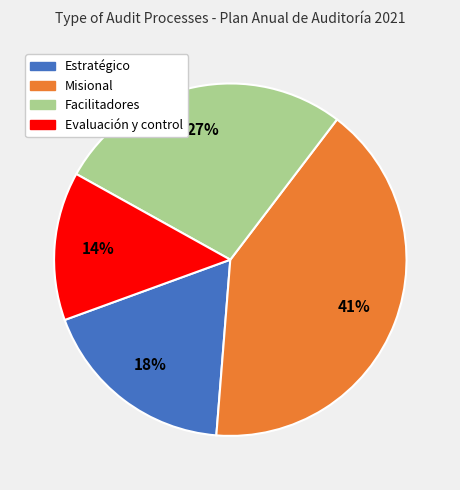

Rank the categories by value from highest to lowest.

Misional, Facilitadores, Estratégico, Evaluación y control